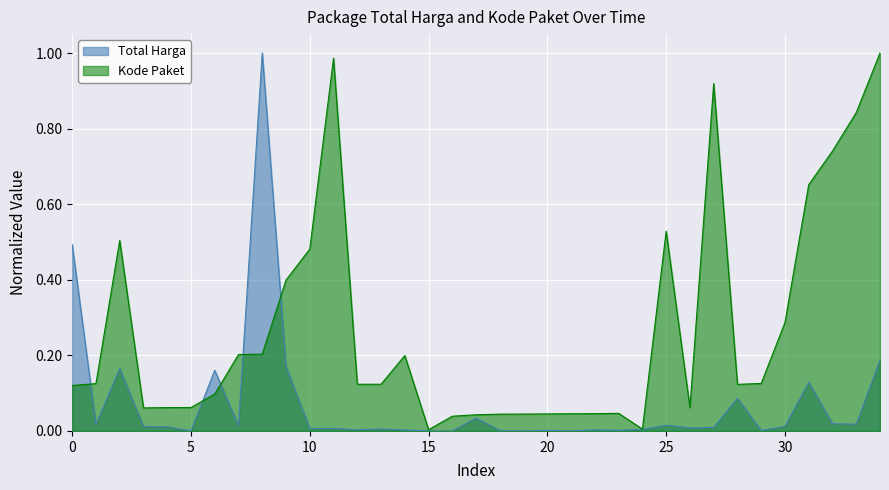

What is the greatest value displayed?

1.0